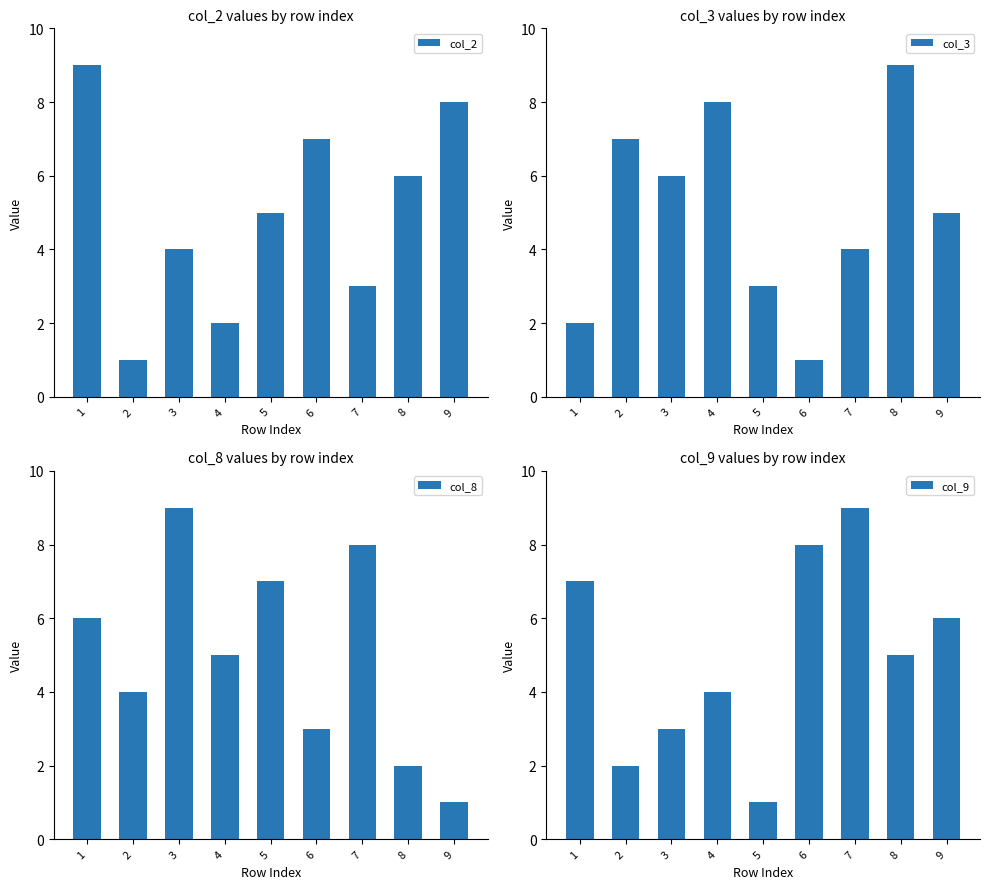

Which series has the largest range (max minus min)?

col_2